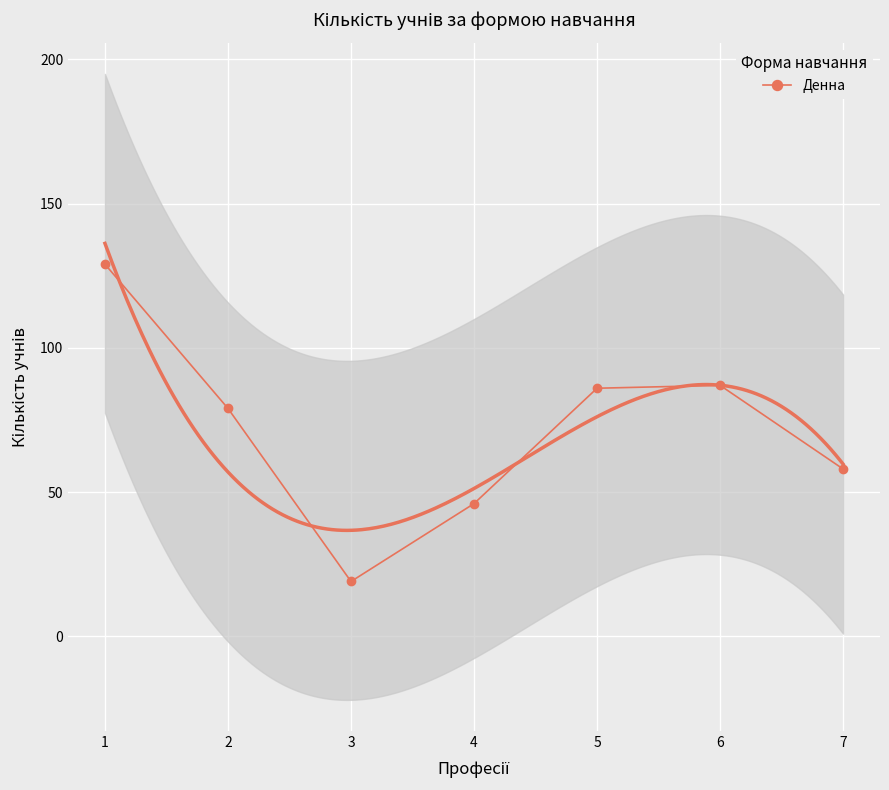

Which has a higher value, 3 or 6?

6